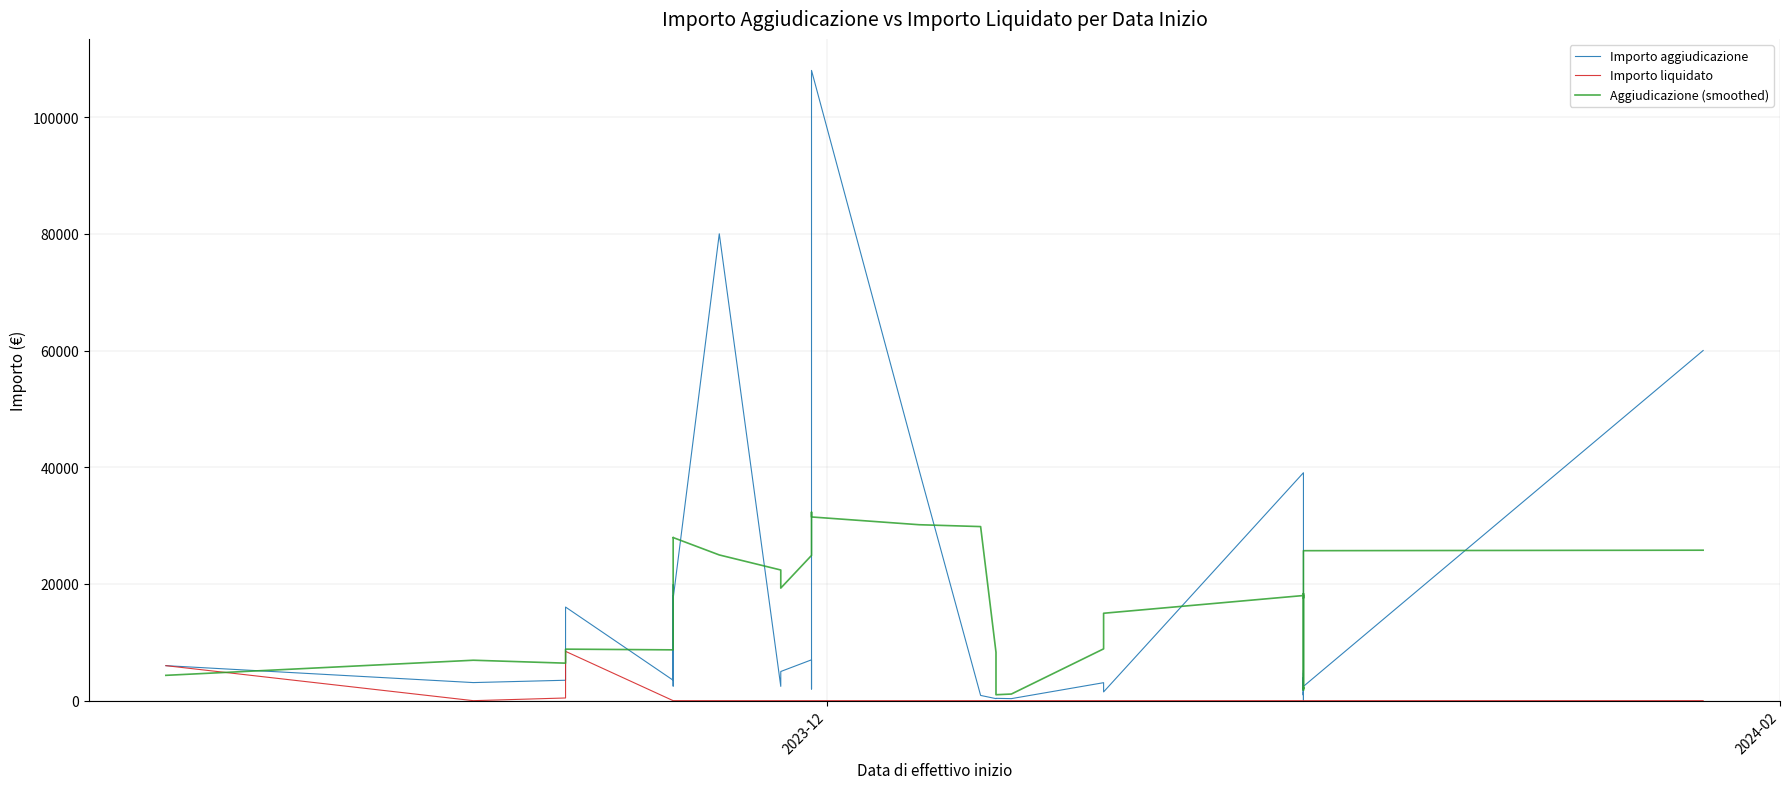

True or false: Importo aggiudicazione and Importo liquidato intersect in this chart.

False